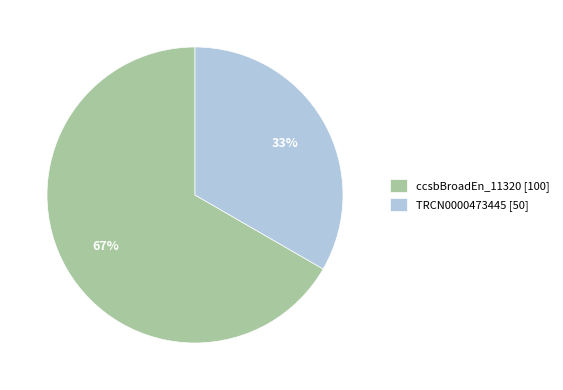

Between ccsbBroadEn_11320 [100] and TRCN0000473445 [50], which is larger?

ccsbBroadEn_11320 [100]